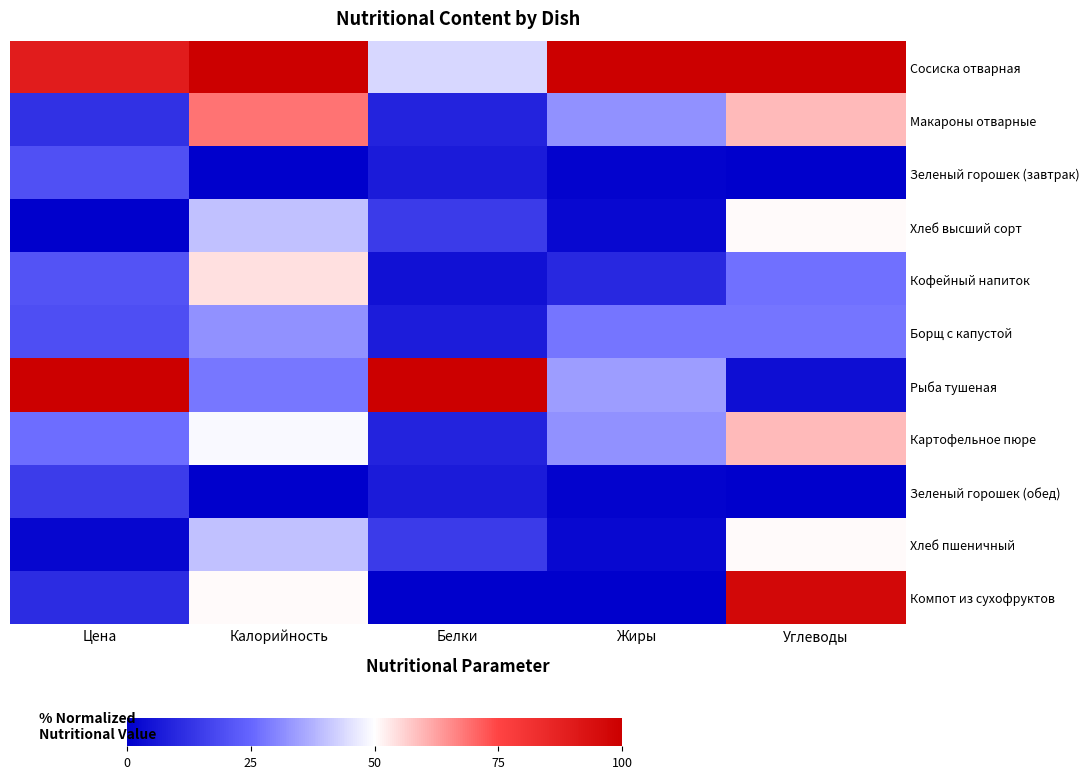

Rank the series at Жиры from highest to lowest value.

Сосиска отварная, Рыба тушеная, Макароны отварные, Картофельное пюре, Борщ с капустой, Кофейный напиток, Хлеб высший сорт, Хлеб пшеничный, Зеленый горошек (завтрак), Зеленый горошек (обед), Компот из сухофруктов